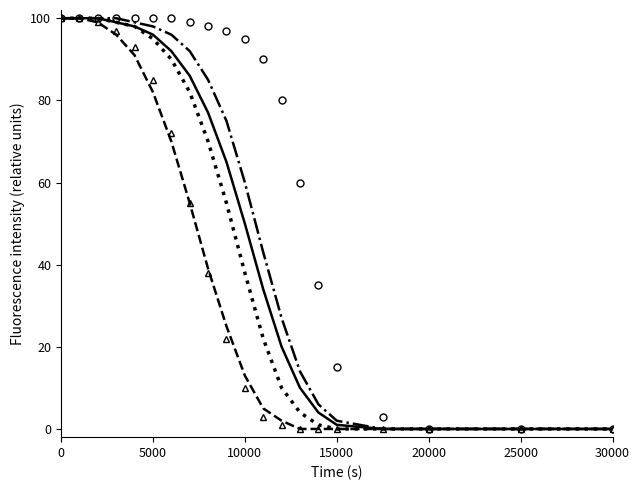

What is the greatest value displayed?

100